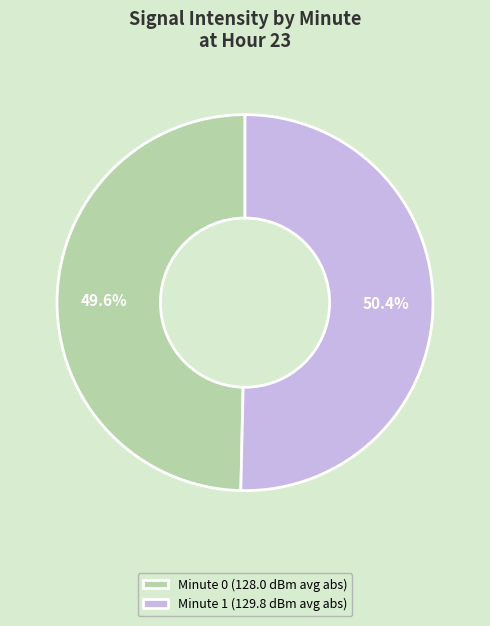

Does any single category account for the majority?

Yes